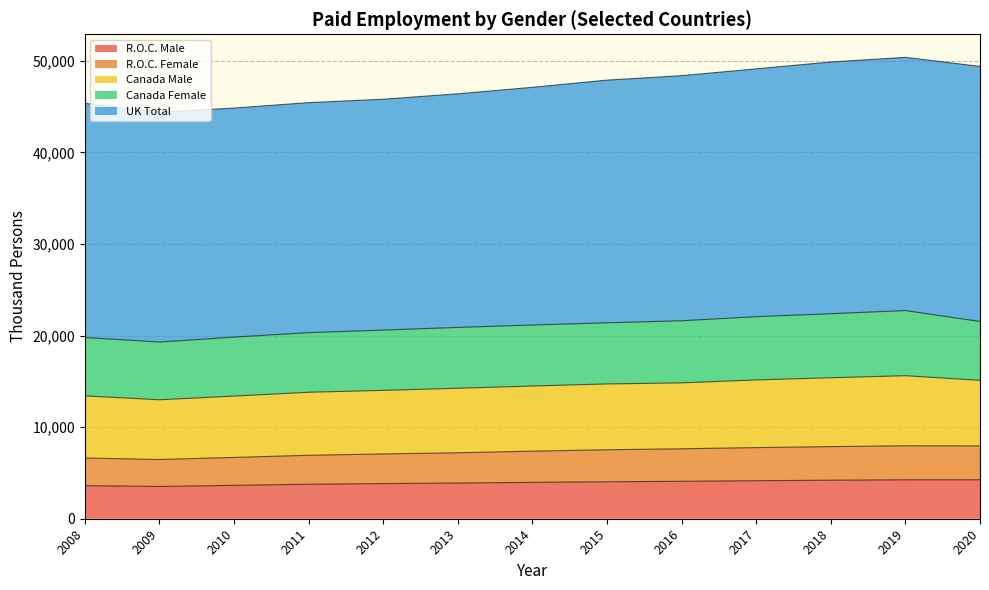

How many values in the R.O.C. Male series exceed 3971?

6